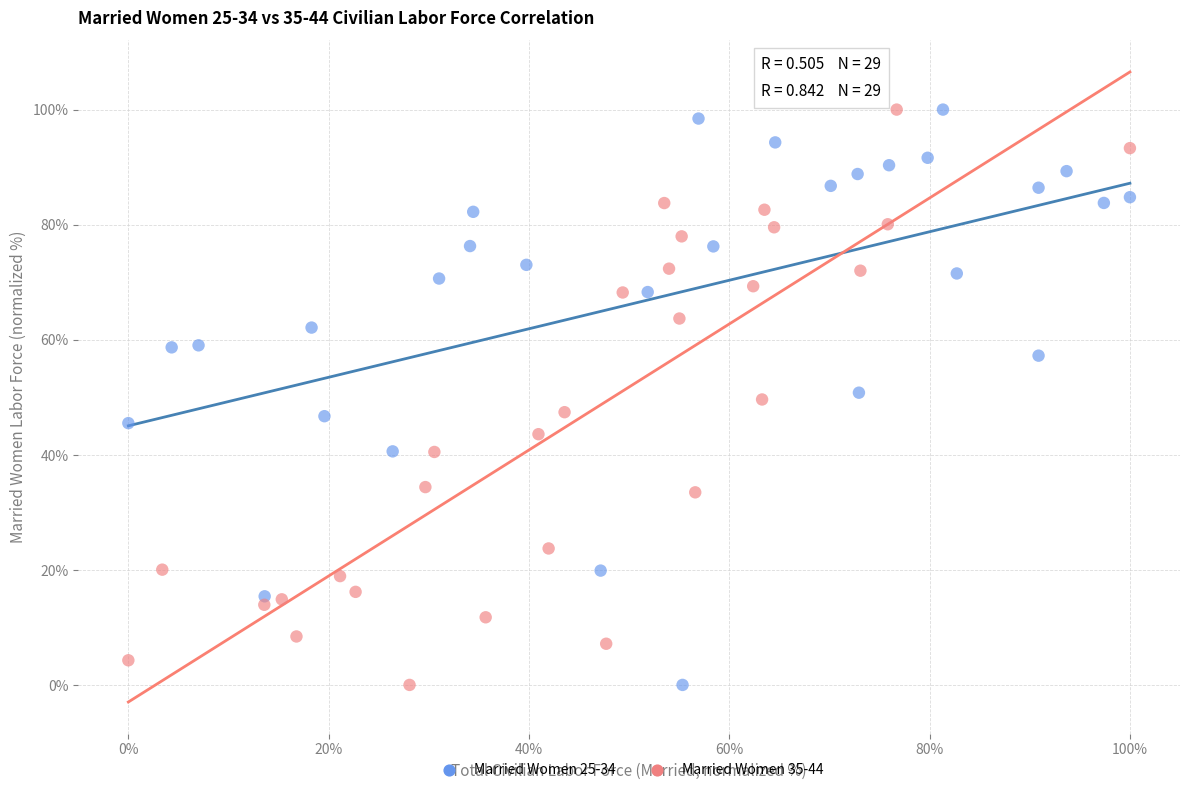

What are all the series names shown in the legend?

Married Women 25-34, Married Women 35-44